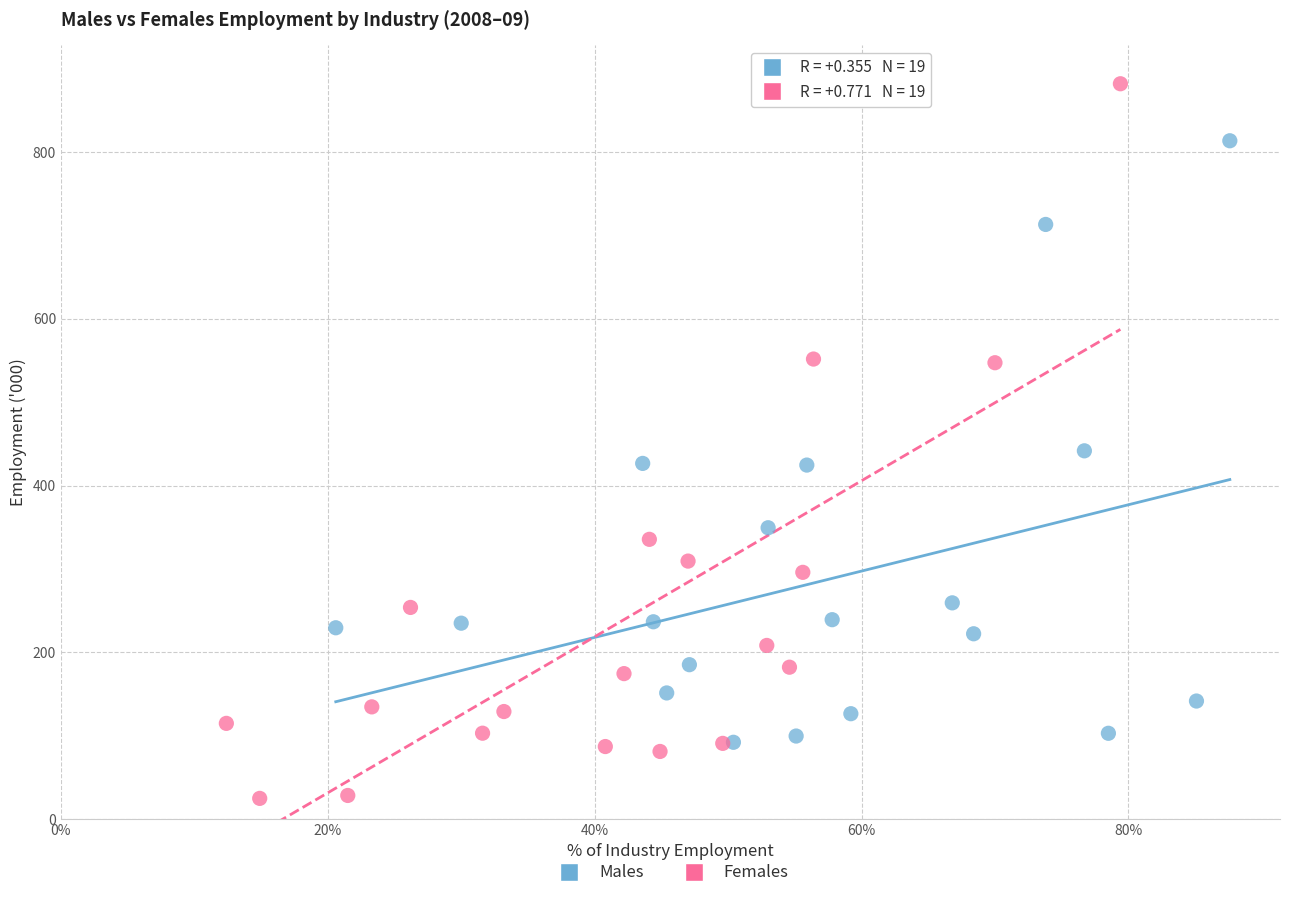

Which series has the widest spread of Y values?

Females